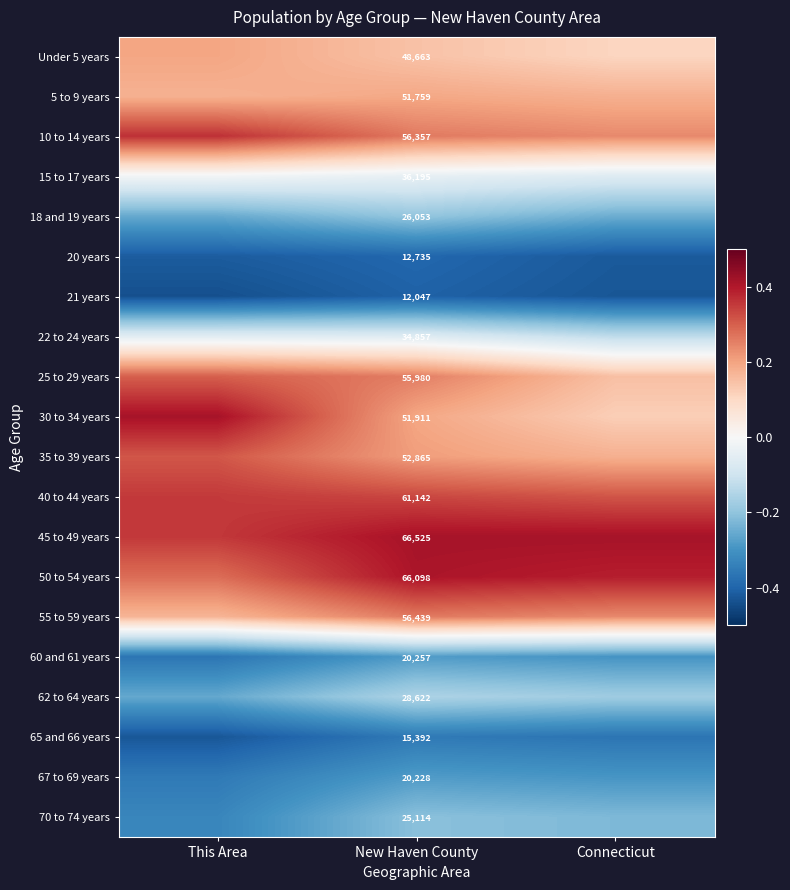

List the labels in order of 35 to 39 years value, smallest first.

Connecticut, New Haven County, This Area